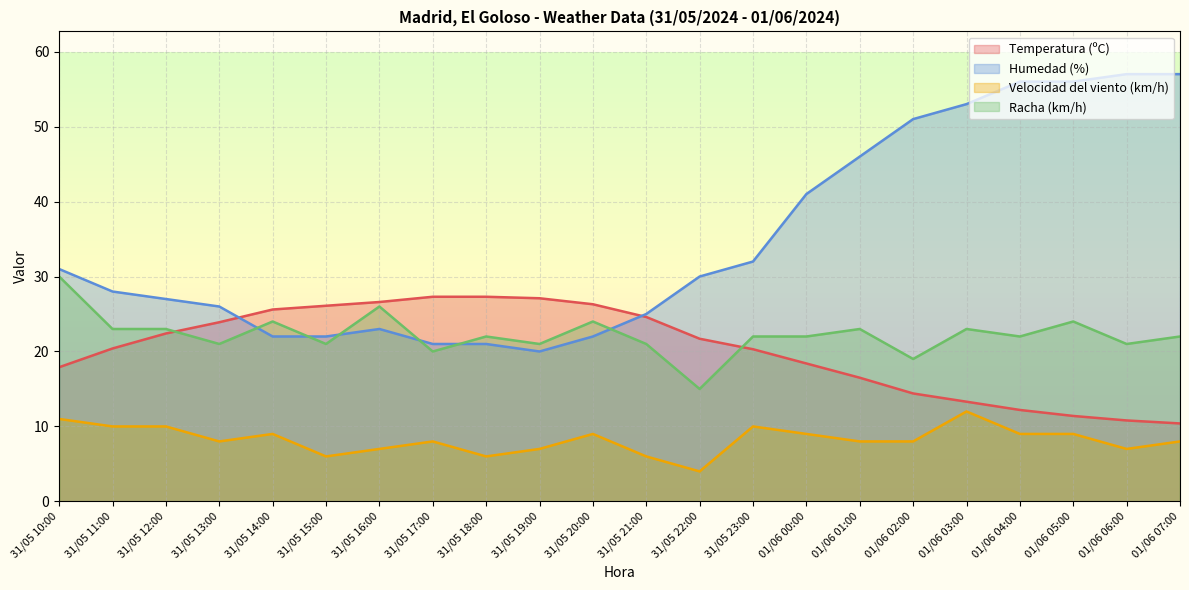

Reading left to right, what are all the values shown in this chart?

Temperatura (ºC): 17.9	20.4	22.4	23.9	25.6	26.1	26.6	27.3	27.3	27.1	26.3	24.6	21.7	20.3	18.4	16.5	14.4	13.3	12.2	11.4	10.8	10.4
Humedad (%): 31.0	28.0	27.0	26.0	22.0	22.0	23.0	21.0	21.0	20.0	22.0	25.0	30.0	32.0	41.0	46.0	51.0	53.0	56.0	56.0	57.0	57.0
Velocidad del viento (km/h): 11.0	10.0	10.0	8.0	9.0	6.0	7.0	8.0	6.0	7.0	9.0	6.0	4.0	10.0	9.0	8.0	8.0	12.0	9.0	9.0	7.0	8.0
Racha (km/h): 30.0	23.0	23.0	21.0	24.0	21.0	26.0	20.0	22.0	21.0	24.0	21.0	15.0	22.0	22.0	23.0	19.0	23.0	22.0	24.0	21.0	22.0